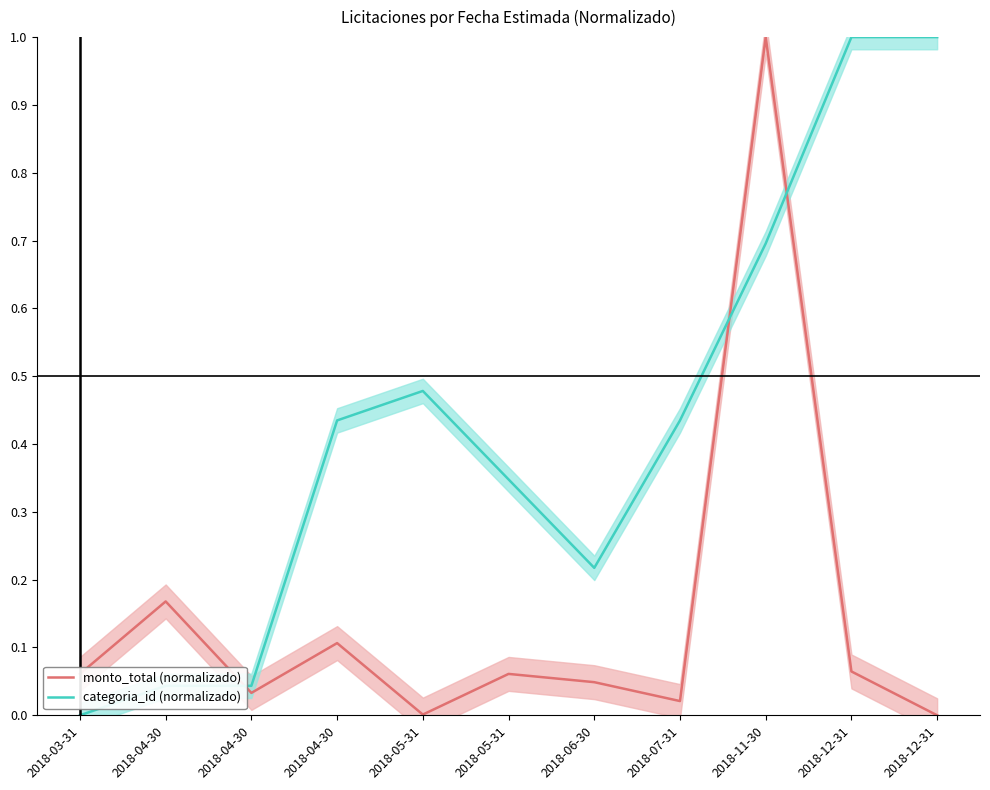

True or false: categoria_id (normalizado) has more than 0 interior local peaks.

True